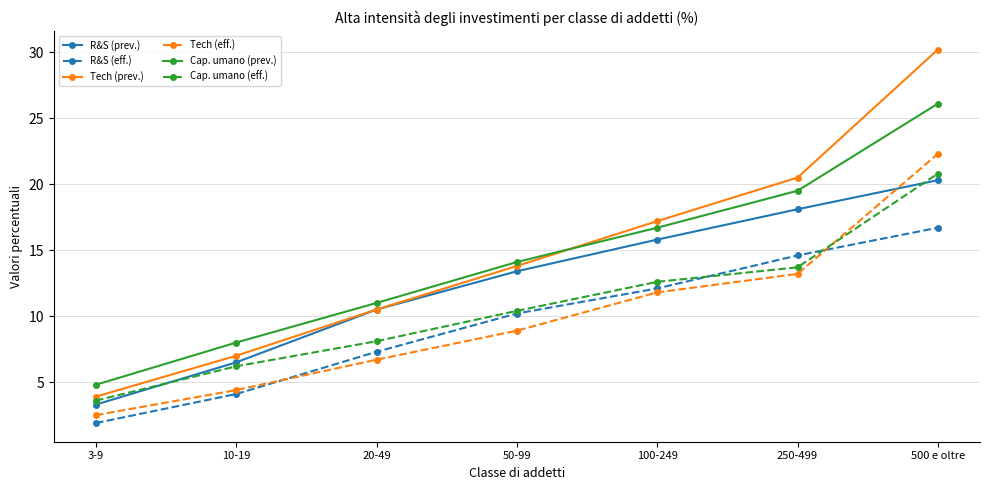

At which label does Cap. umano (eff.) first exceed 10?

50-99